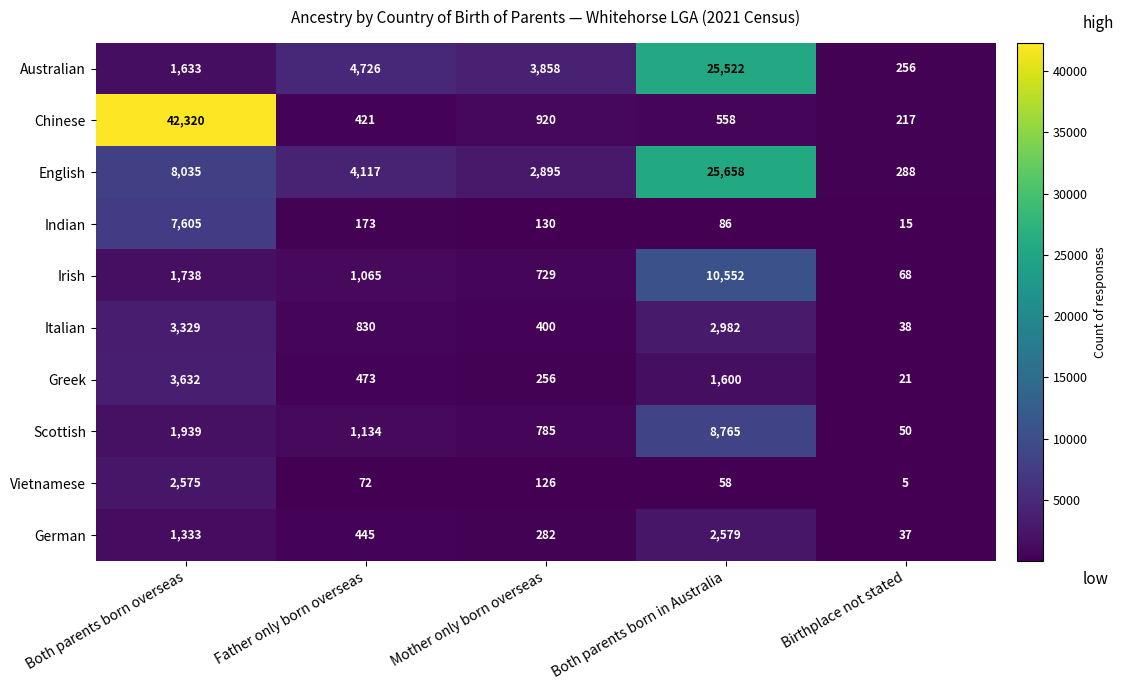

At which label is Italian closest to 1683?

Father only born overseas